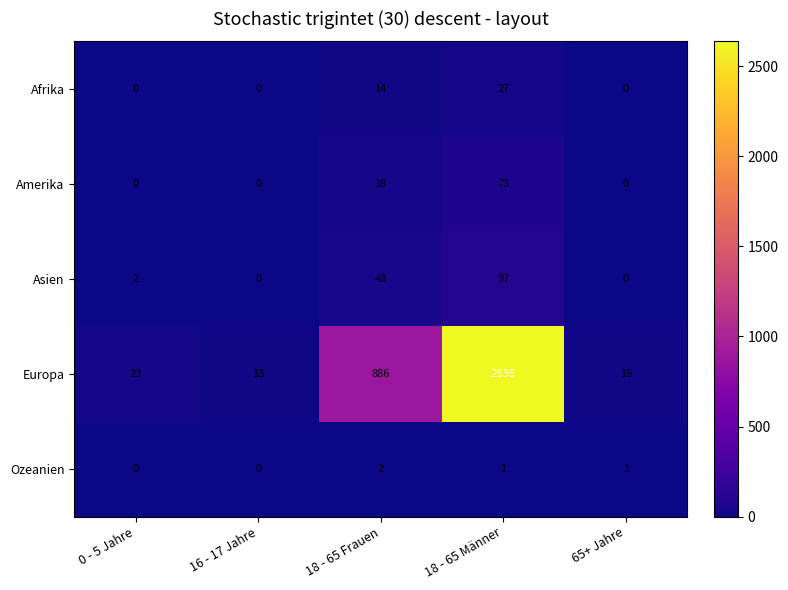

Reading left to right, extract all data points from this chart.

Afrika: 0	0	14	27	0
Amerika: 0	0	38	73	0
Asien: 2	0	48	97	0
Europa: 23	18	886	2638	16
Ozeanien: 0	0	2	1	1